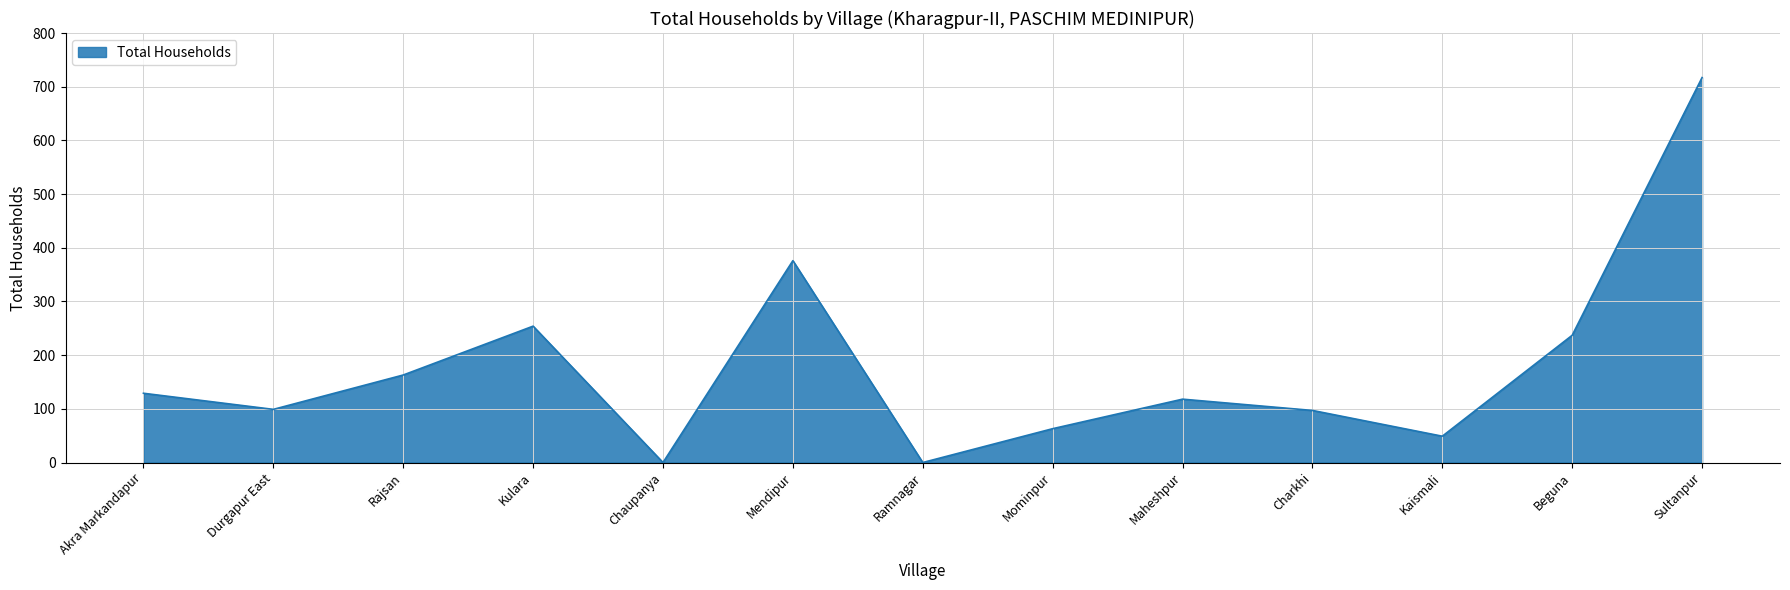

True or false: the data shows 163 at Rajsan.

True